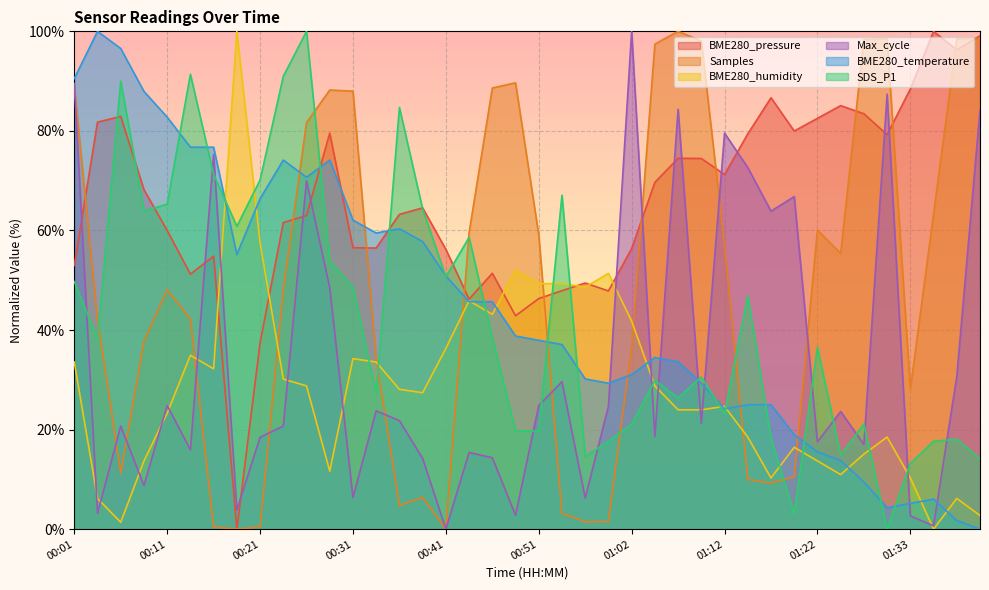

How many values in the SDS_P1 series are below 38?

20